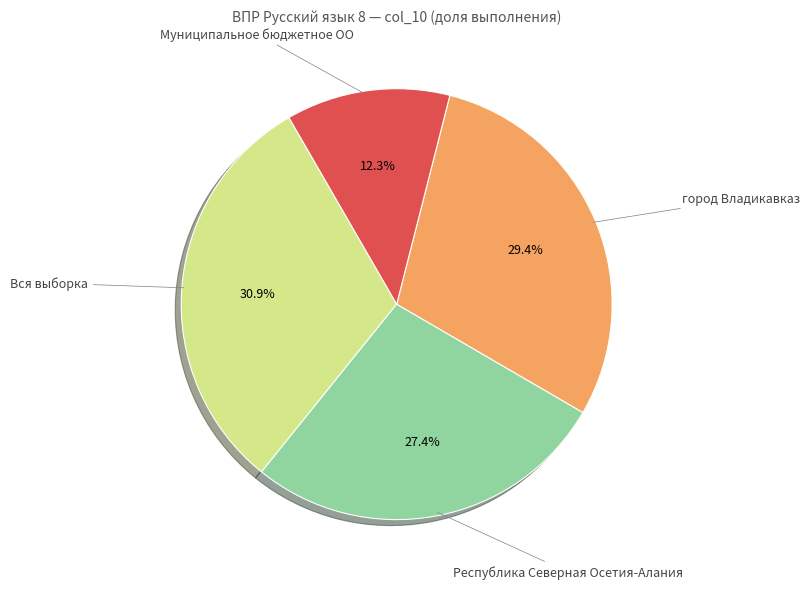

Does any single category account for the majority?

No